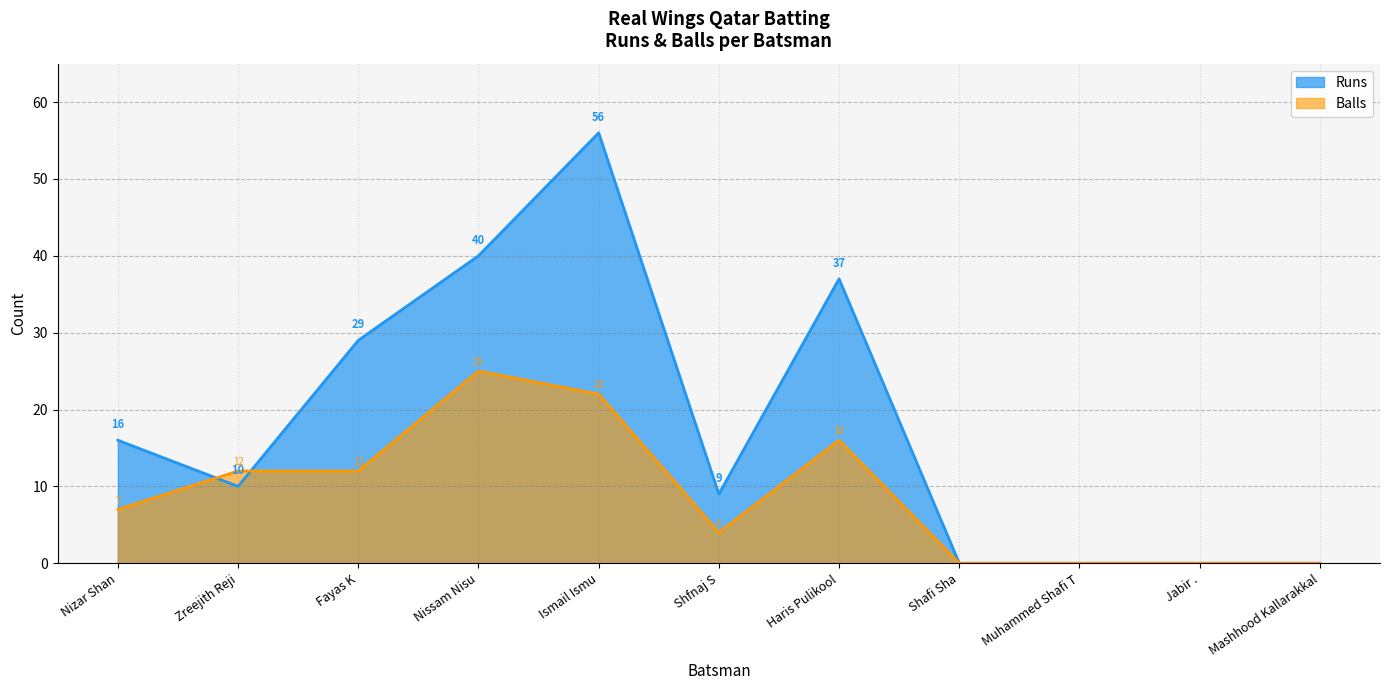

At which category does the chart reach its minimum across all series?

Shafi Sha